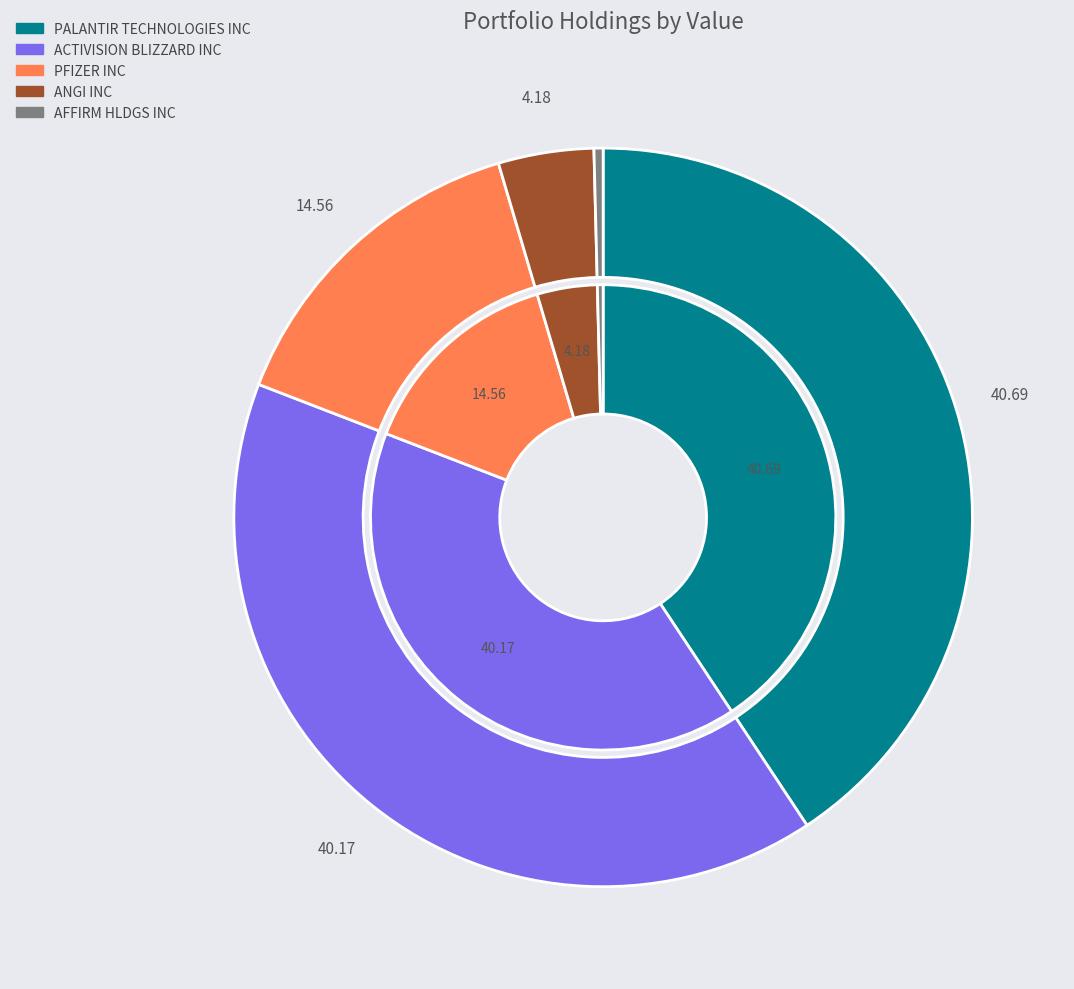

Does any single category account for the majority?

No